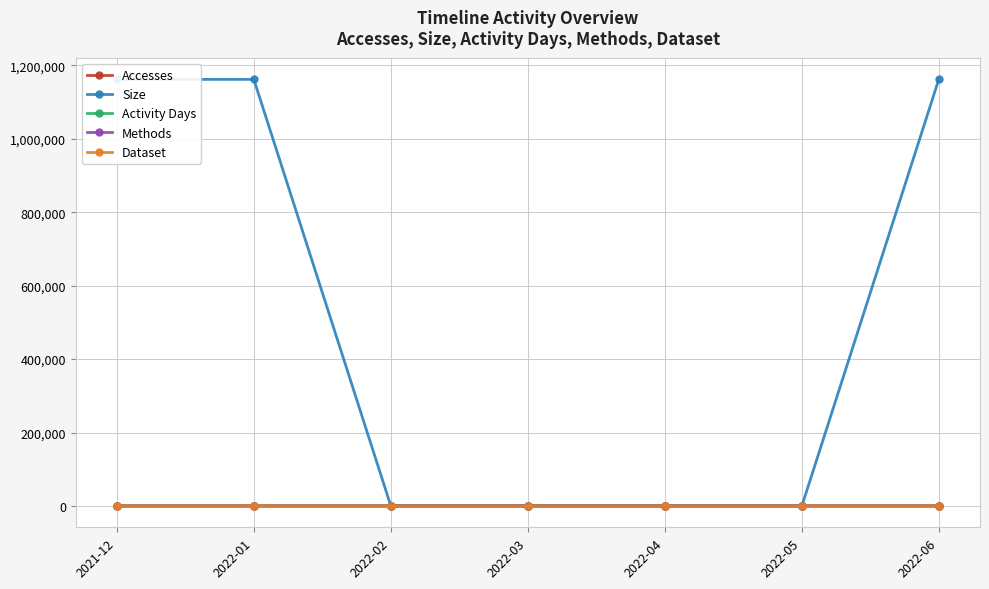

Does the chart have visible grid lines?

Yes